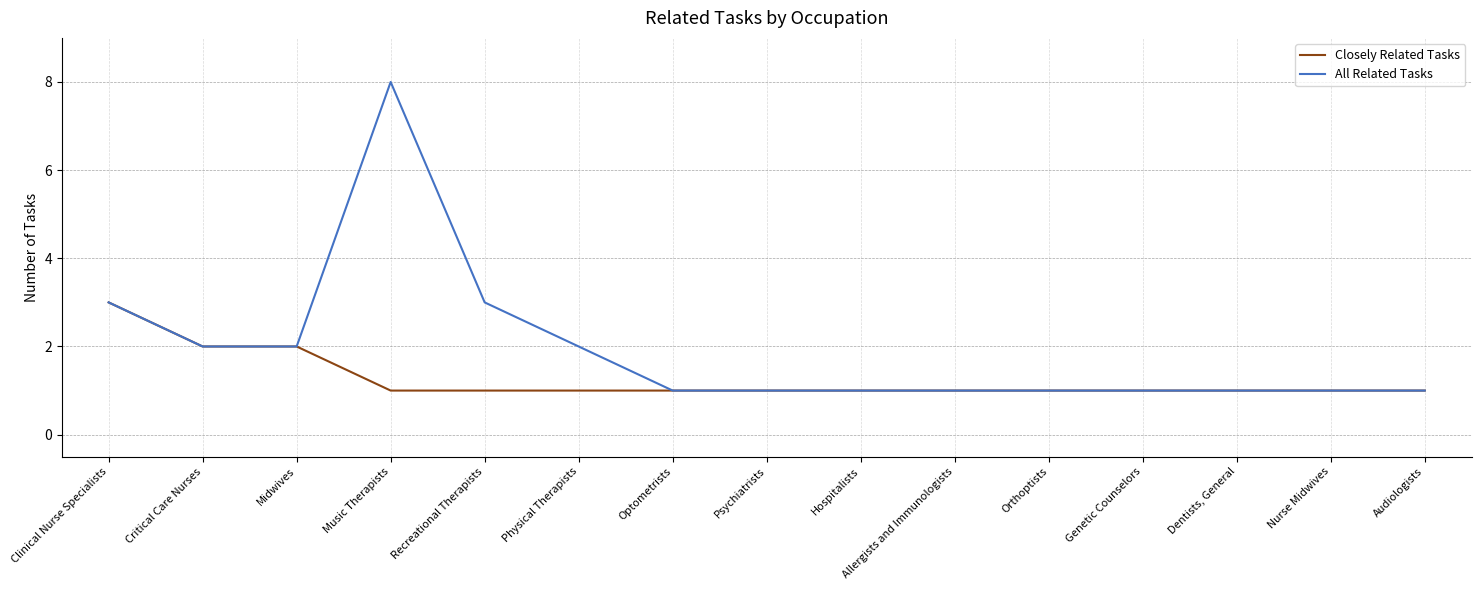

Which series has the largest range (max minus min)?

All Related Tasks